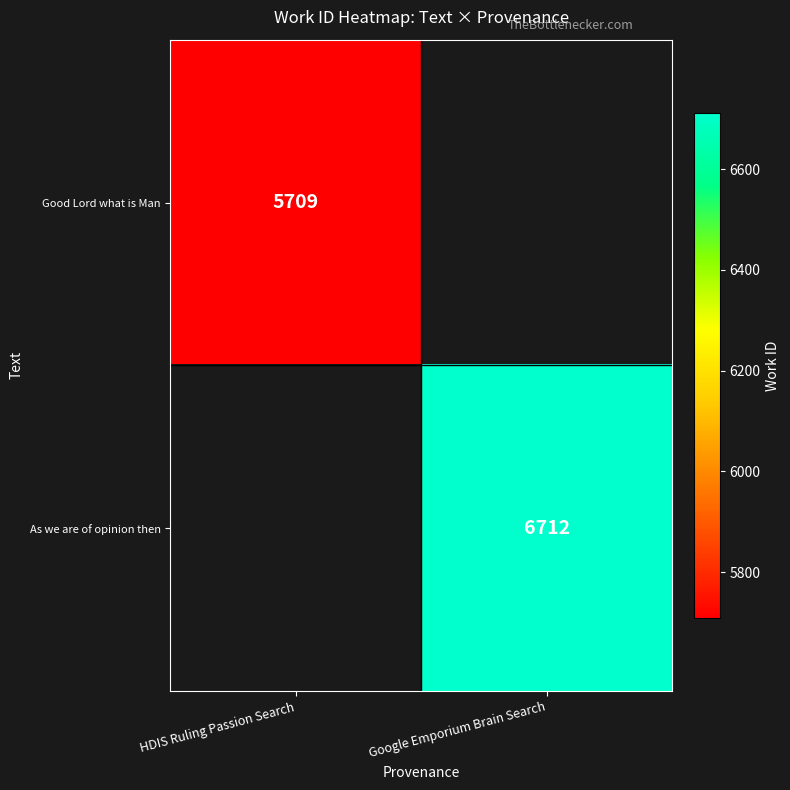

At how many categories does at least one series exceed 6323?

1